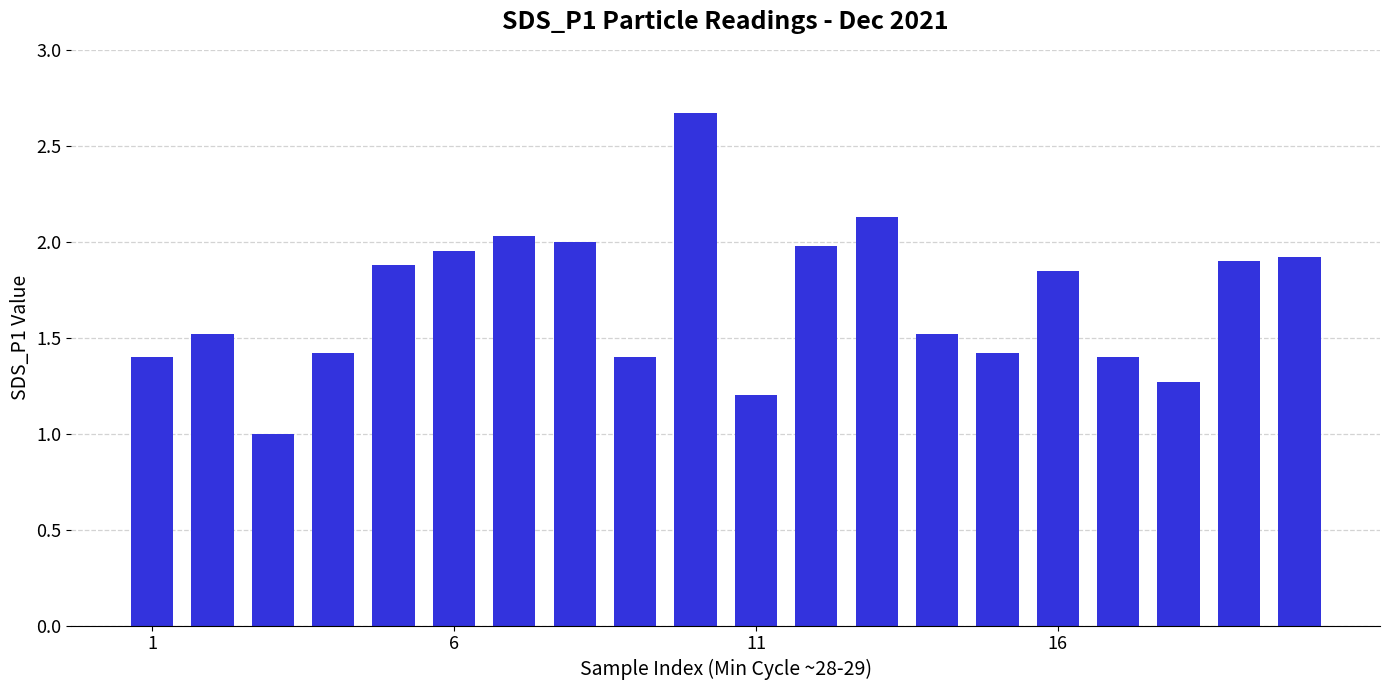

What is the value of the 2nd bar from the left?

1.5